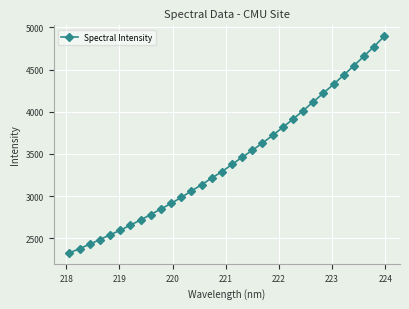

What is the minimum value shown in the chart?

2325.8